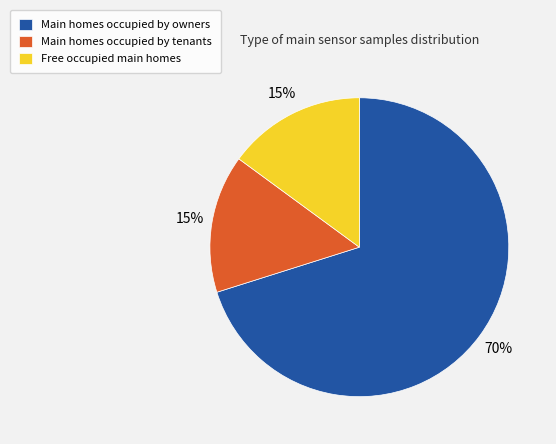

Combined, do Main homes occupied by owners and Free occupied main homes account for over 50%?

Yes